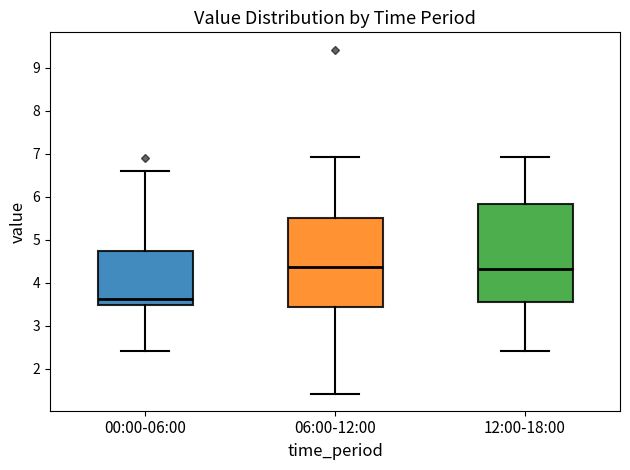

Comparing the boxes themselves (not the whiskers), which one is the tallest?

12:00-18:00